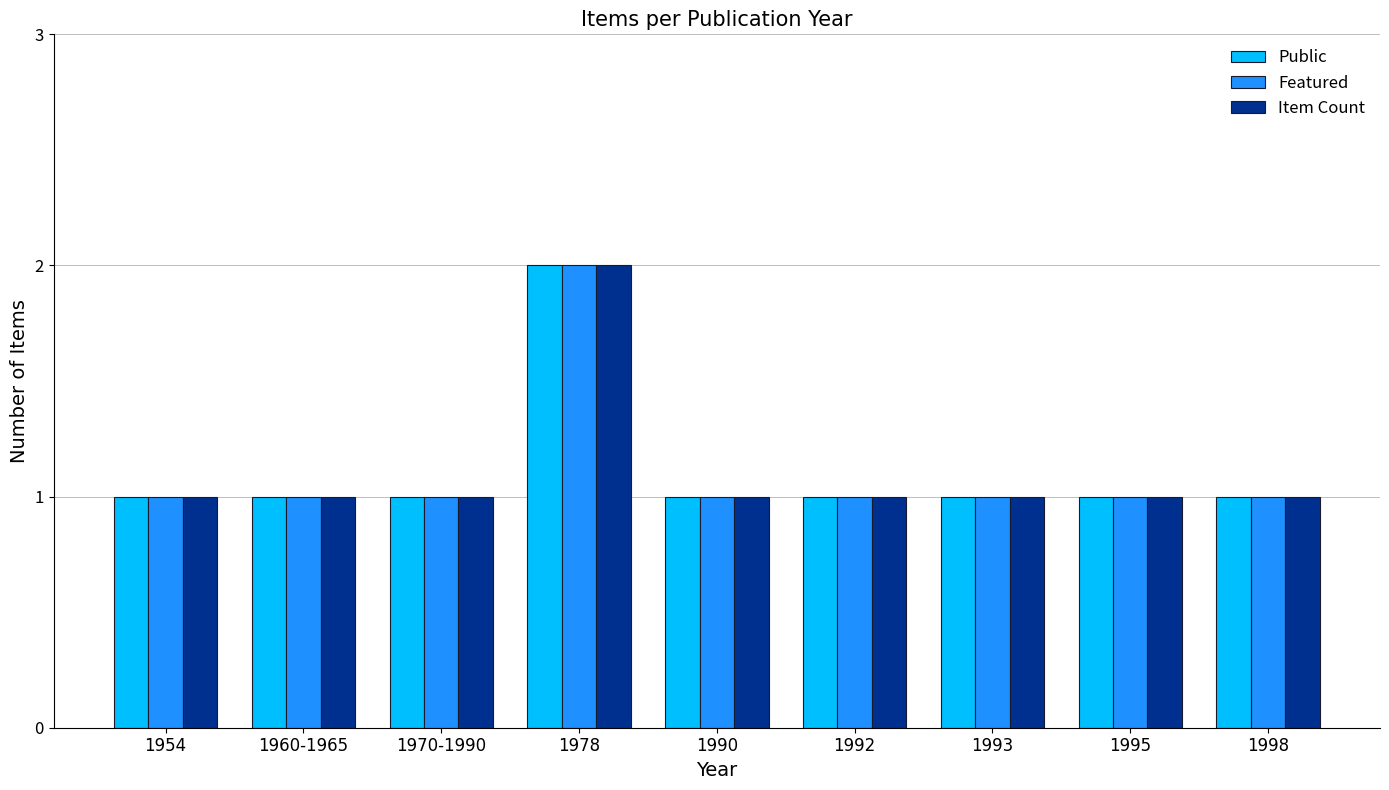

What is the sum of the Item Count values at 1998 and 1992?

2